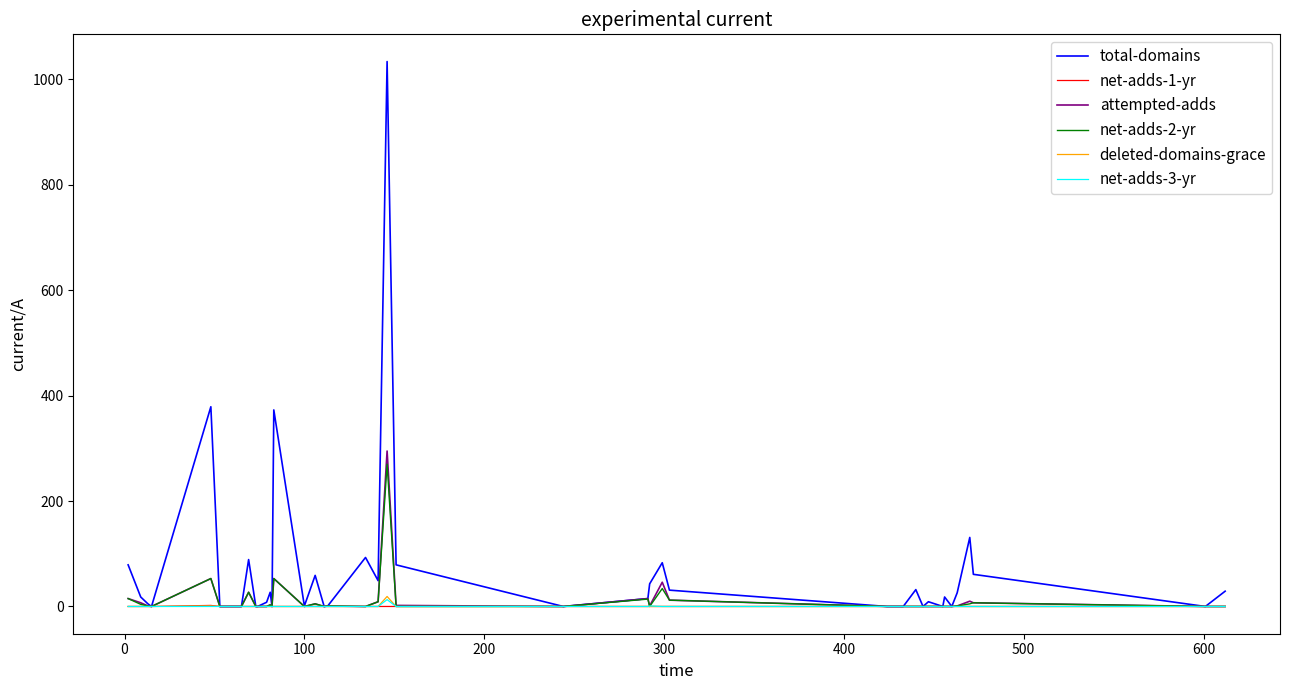

What is the greatest value displayed?

1034